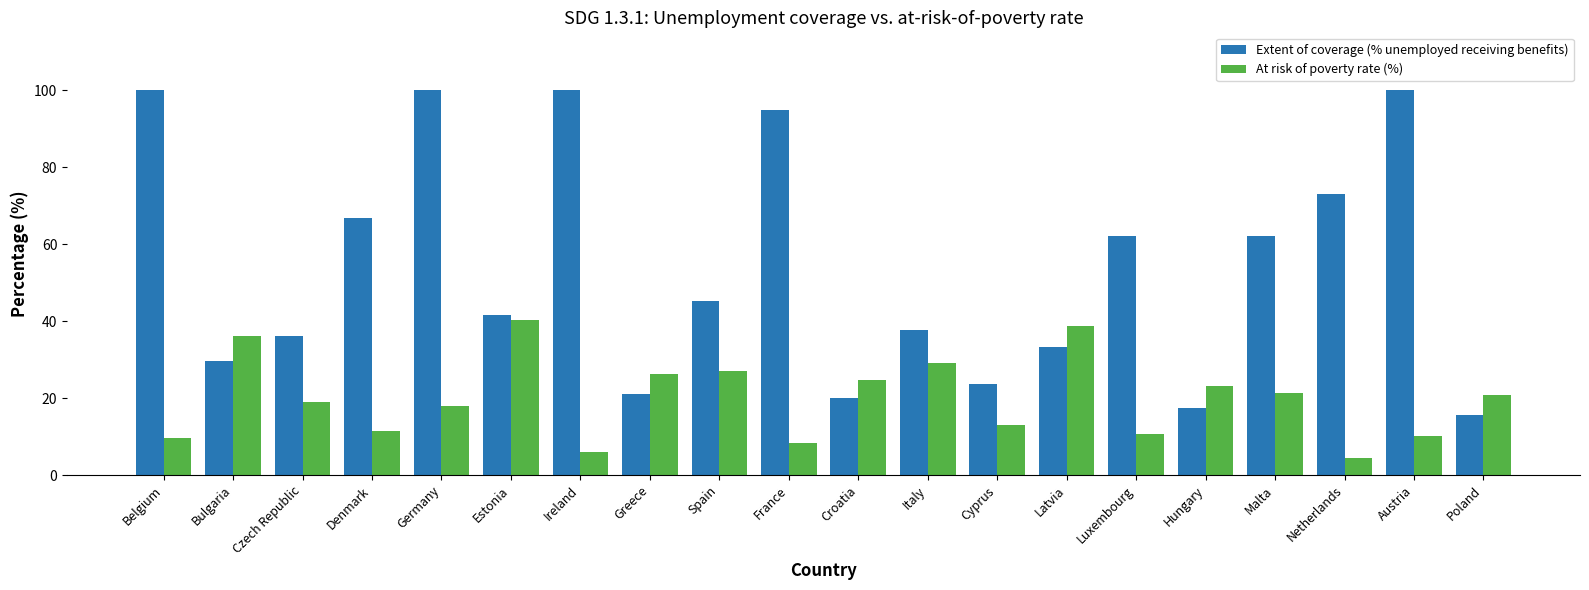

What is the spread (max minus min) of values at Poland?

5.4